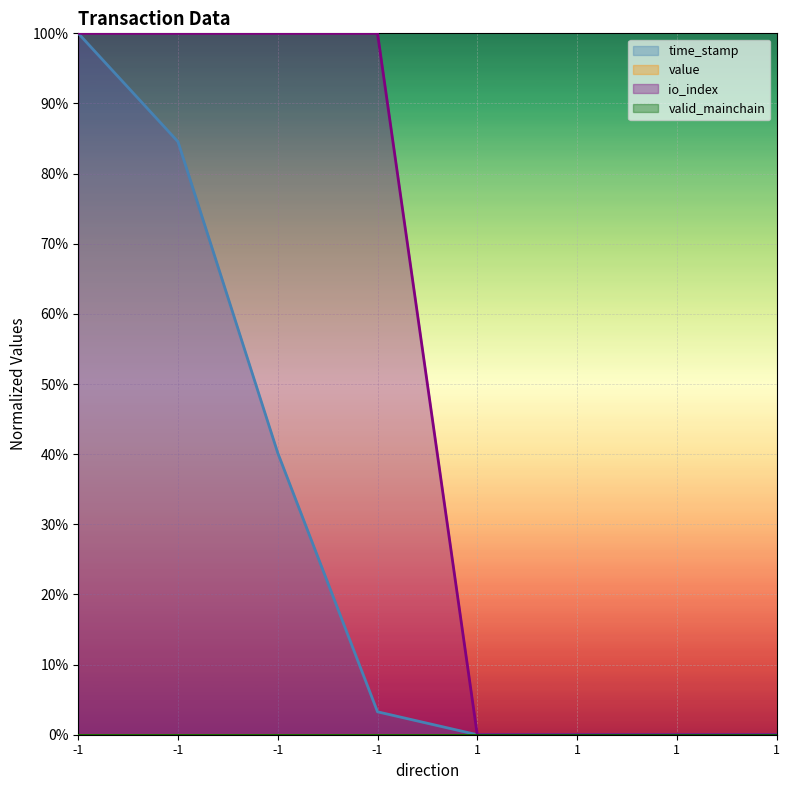

Reading left to right, extract all data points from this chart.

time_stamp: 1.0	0.8	0.4	0.0	0.0	0.0	0.0	0.0
io_index: 1.0	1.0	1.0	1.0	0.0	0.0	0.0	0.0